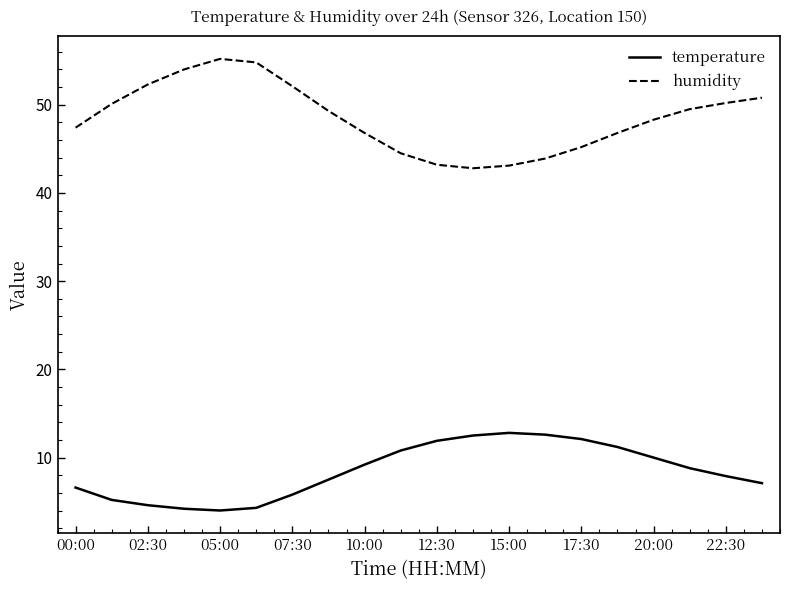

What is the difference between the maximum and minimum values in the humidity series?

12.4